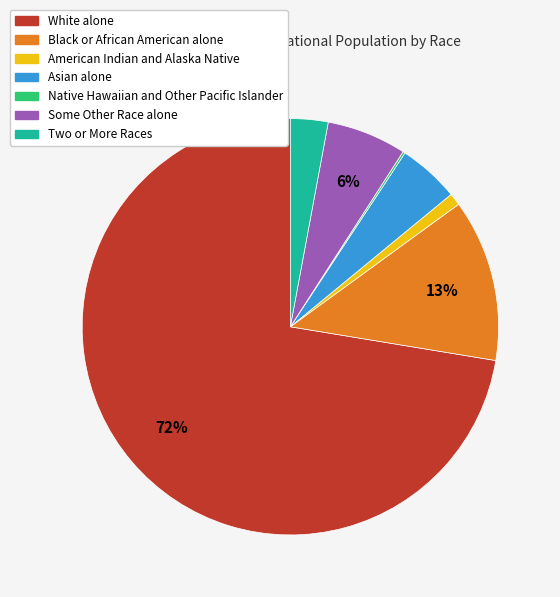

What percentage is the American Indian and Alaska Native slice, to the nearest percent?

1%